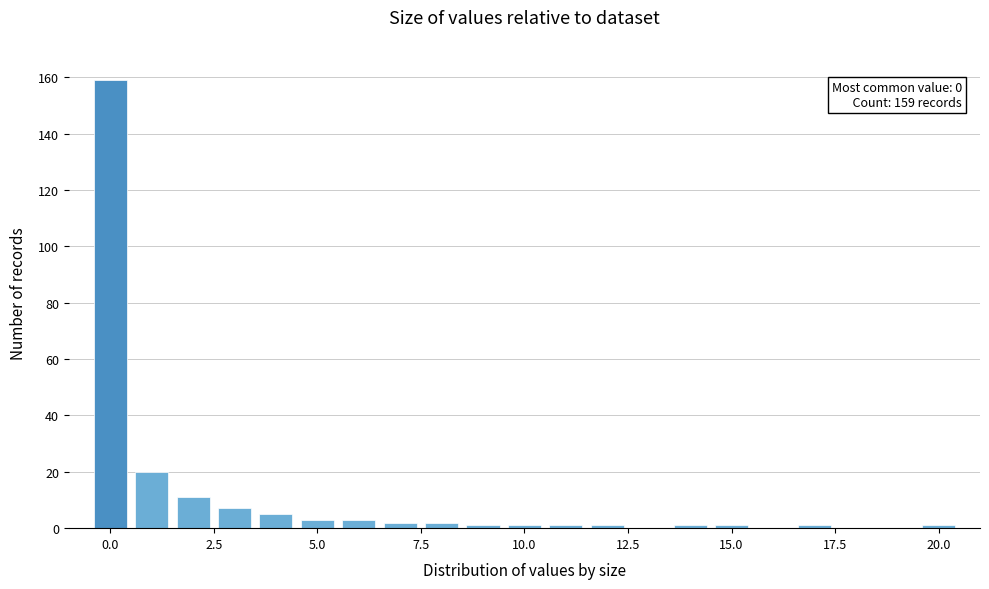

Read against the x-axis, roughly where is the centre of the tallest bar?

0.0